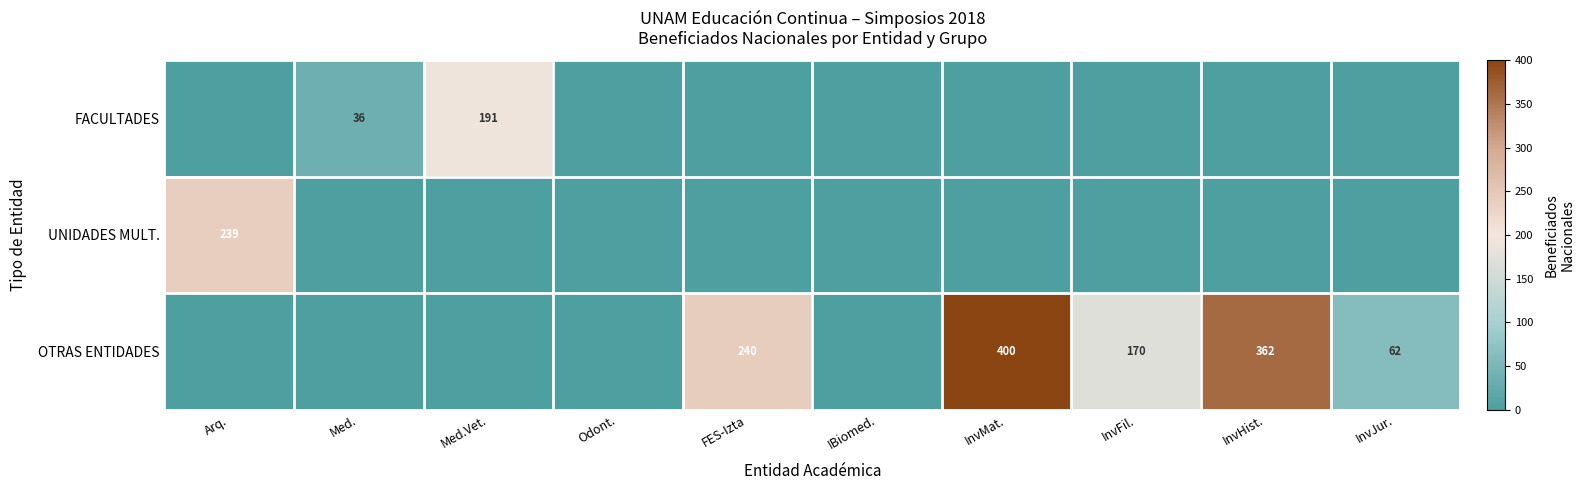

The value of FACULTADES at Med. is 55. True or false?

False